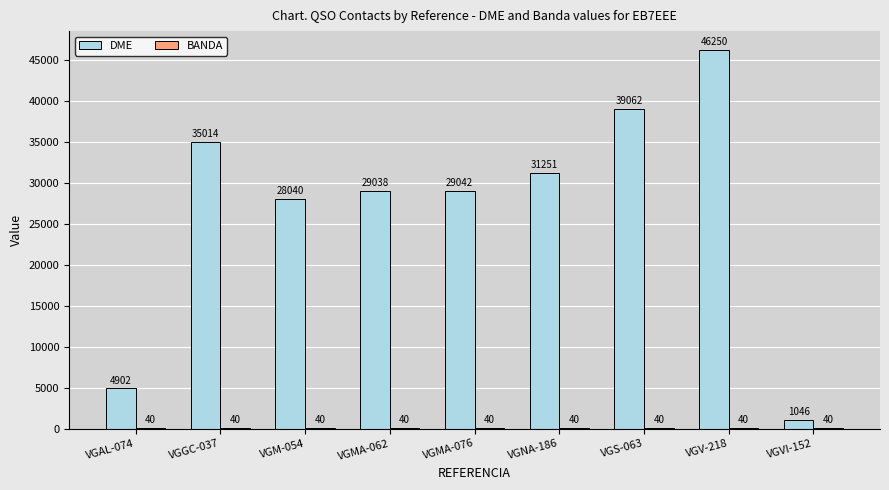

At which category does the chart reach its peak across all series?

VGV-218